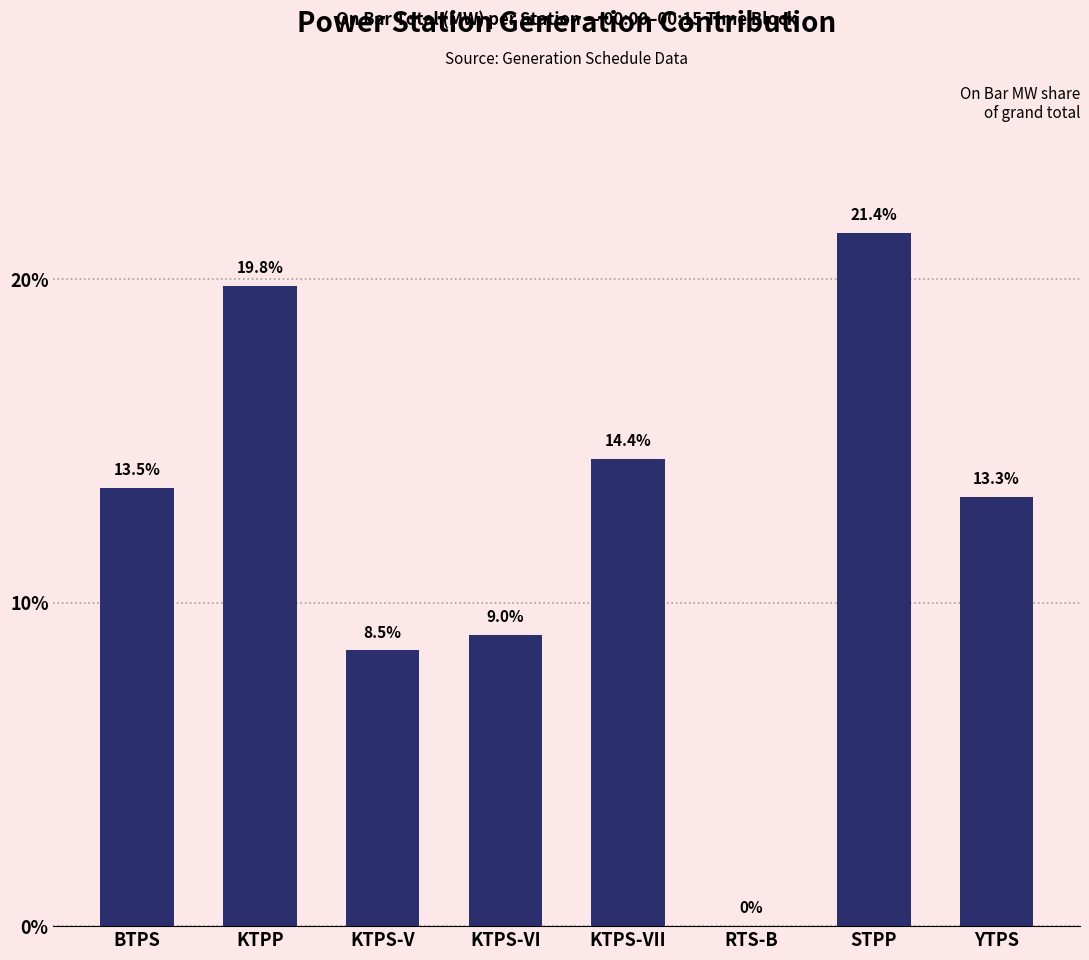

Where does the data first go above 13?

BTPS